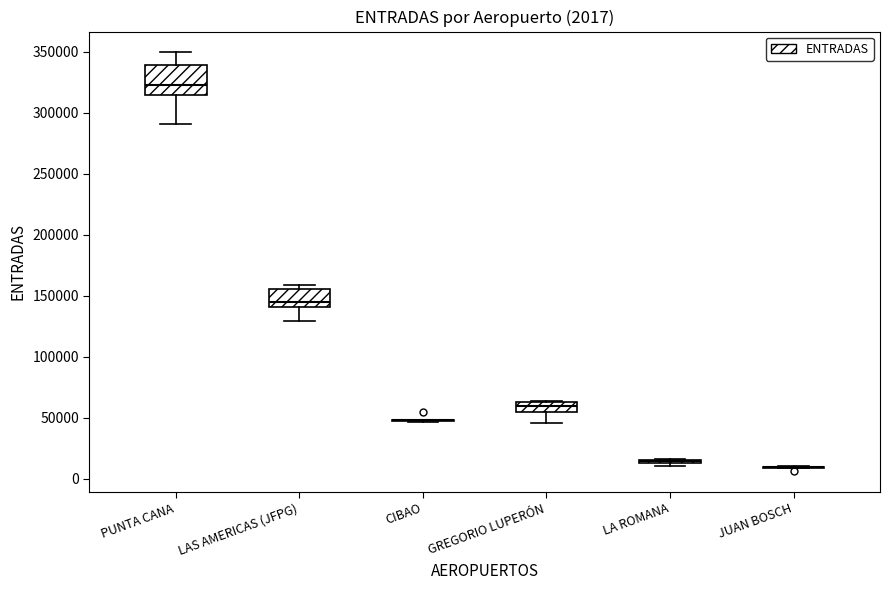

Comparing the boxes themselves (not the whiskers), which one is the tallest?

PUNTA CANA